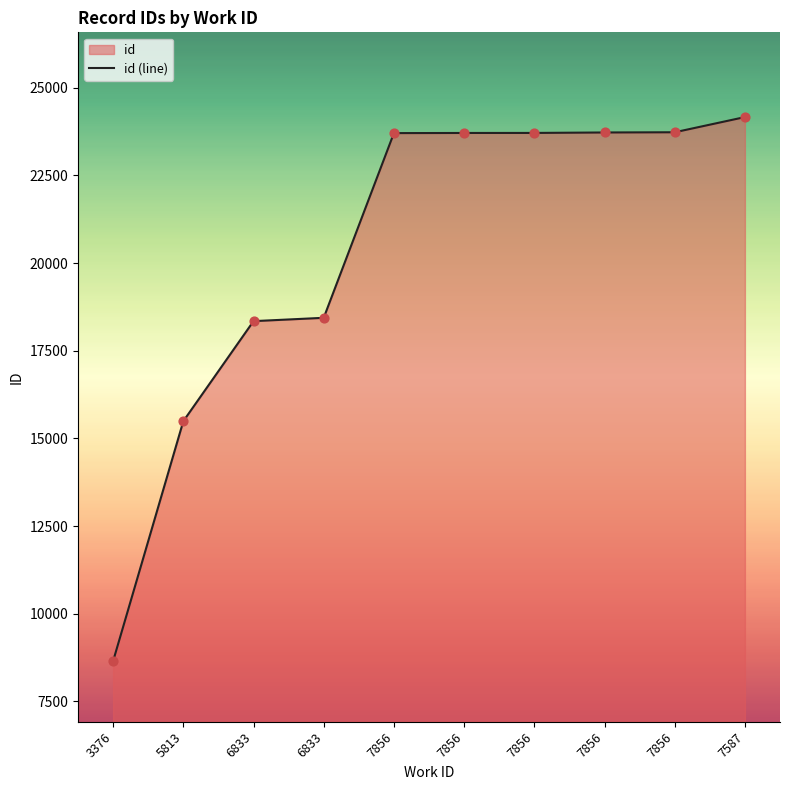

Between 6833 and 5813, which is larger?

6833